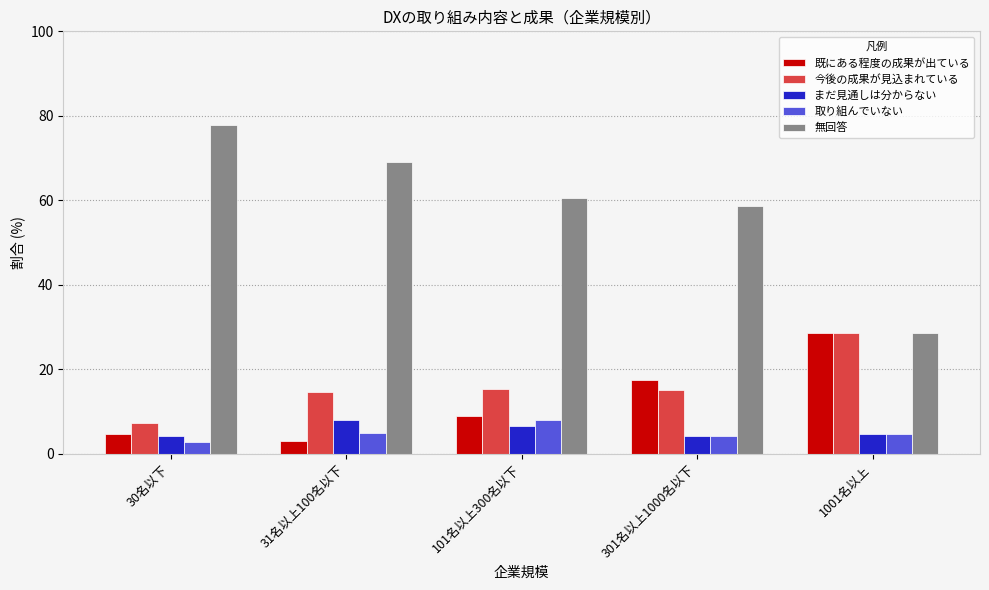

How many bars are there in total?

25